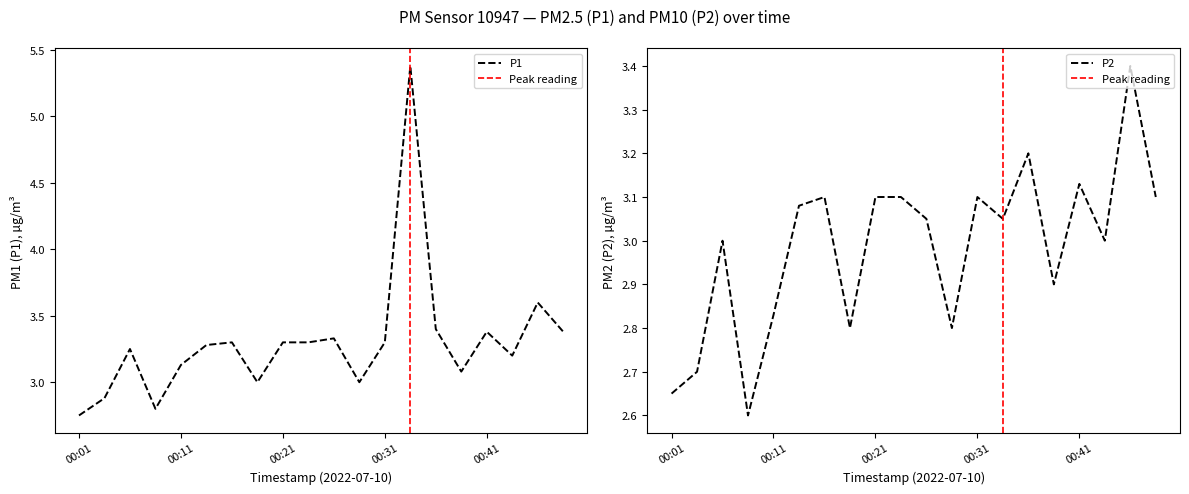

What is the highest value of the P2 series?

3.4